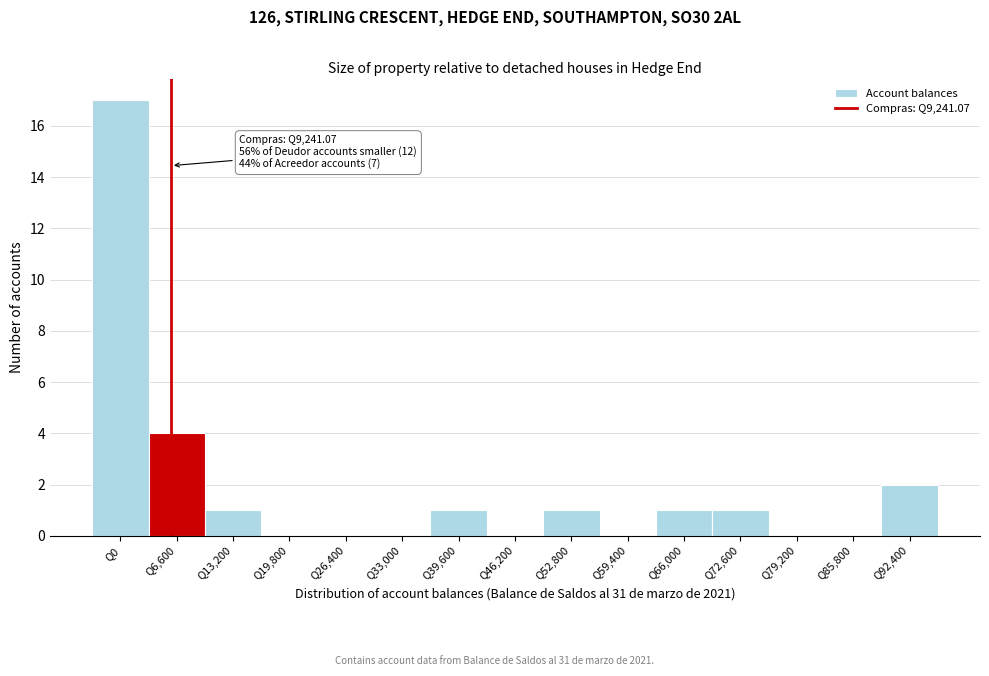

Reading right to left, what are all the values shown in this chart?

Q92,400=2	Q85,800=0	Q79,200=0	Q72,600=1	Q66,000=1	Q59,400=0	Q52,800=1	Q46,200=0	Q39,600=1	Q33,000=0	Q26,400=0	Q19,800=0	Q13,200=1	Q6,600=4	Q0=17